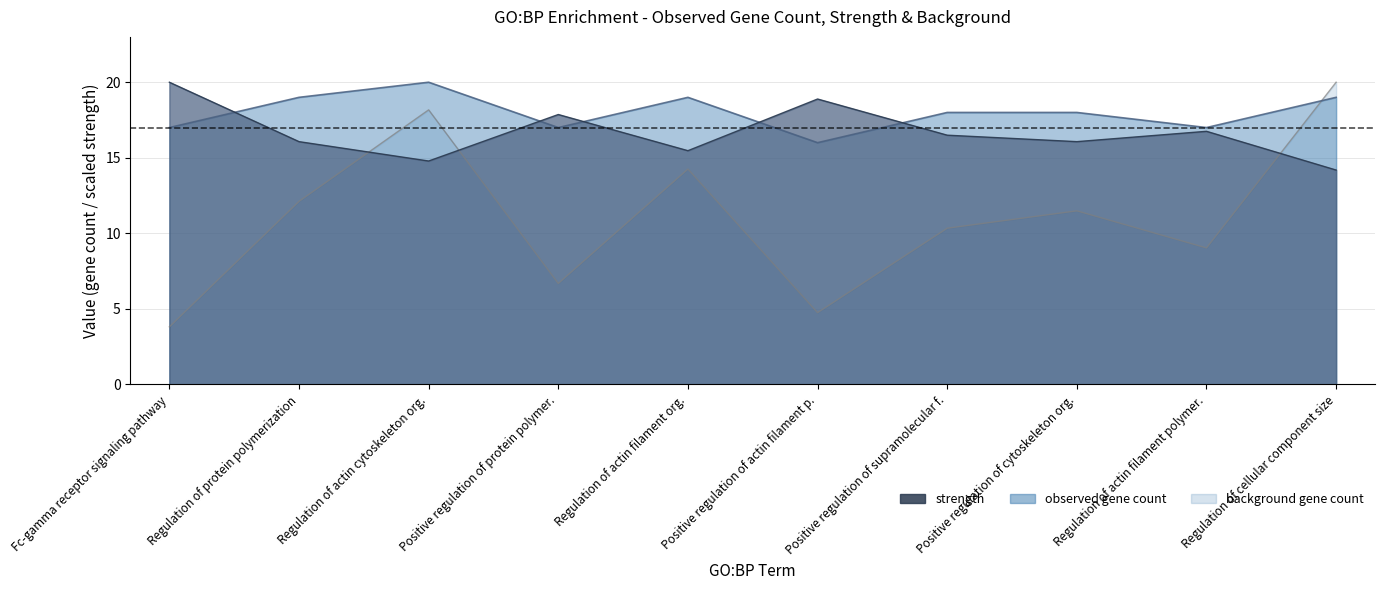

What is the highest value of the observed_gene_count series?

20.0